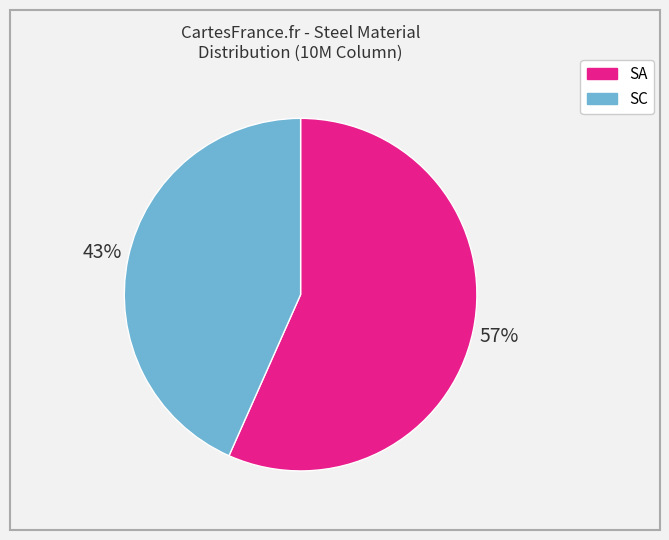

To the nearest percent, what is the average slice percentage?

50%